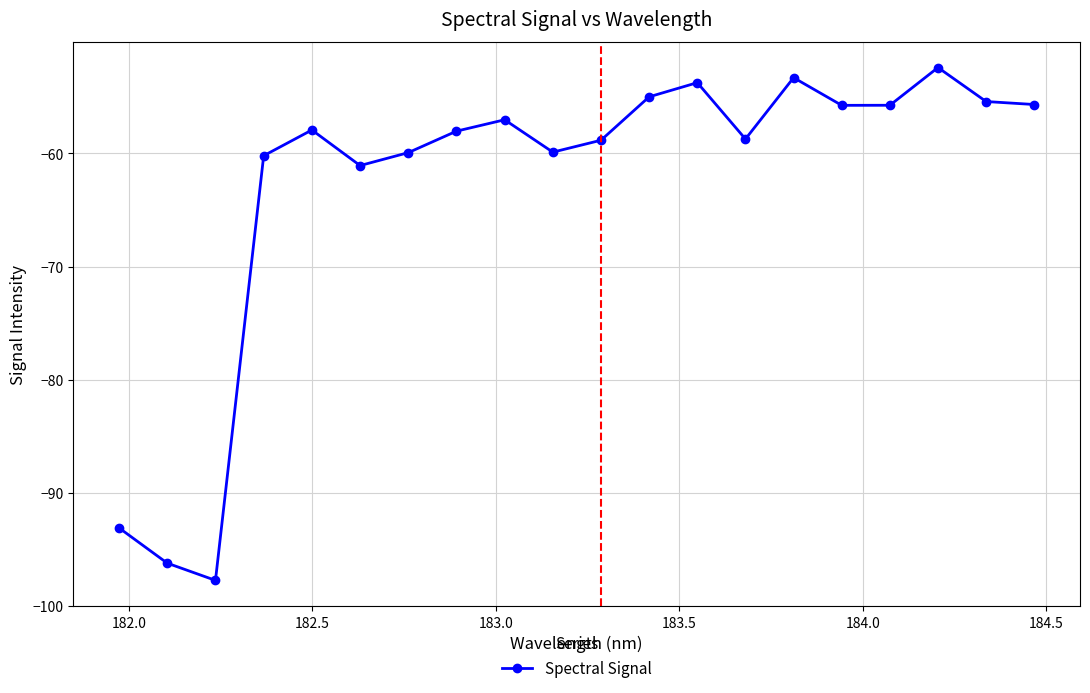

Is this an area chart (filled region under the line)?

No